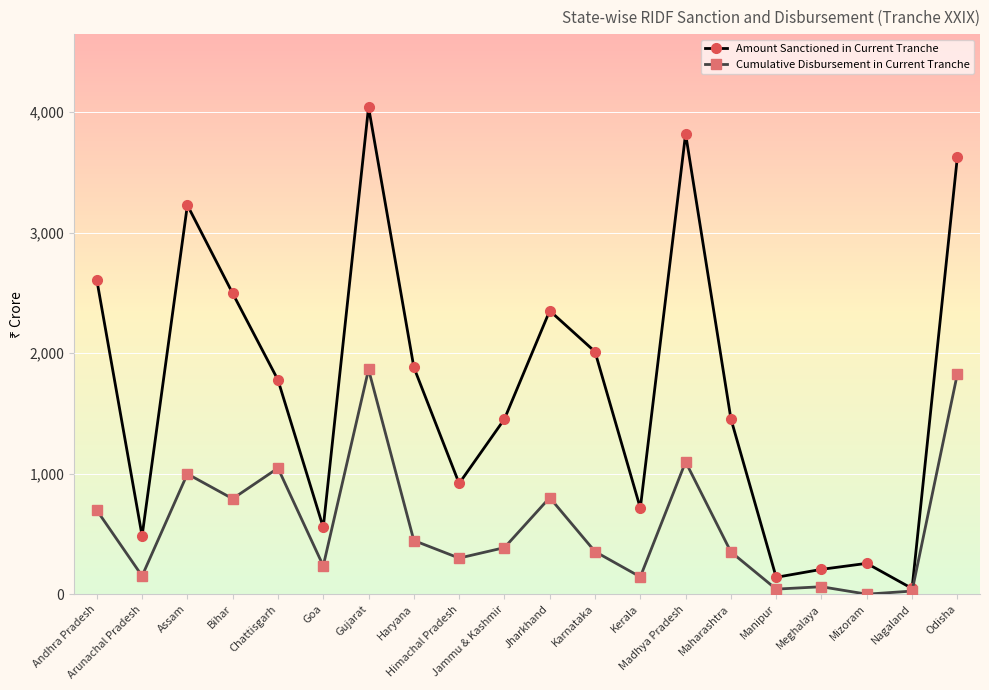

What is the maximum value shown in the chart?

4041.8